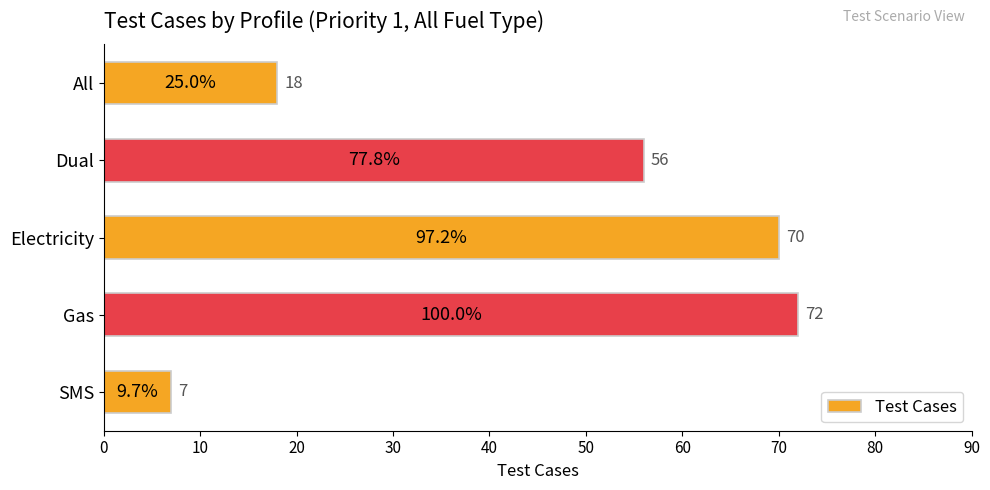

The chart shows a value of 30 at Dual. True or false?

False